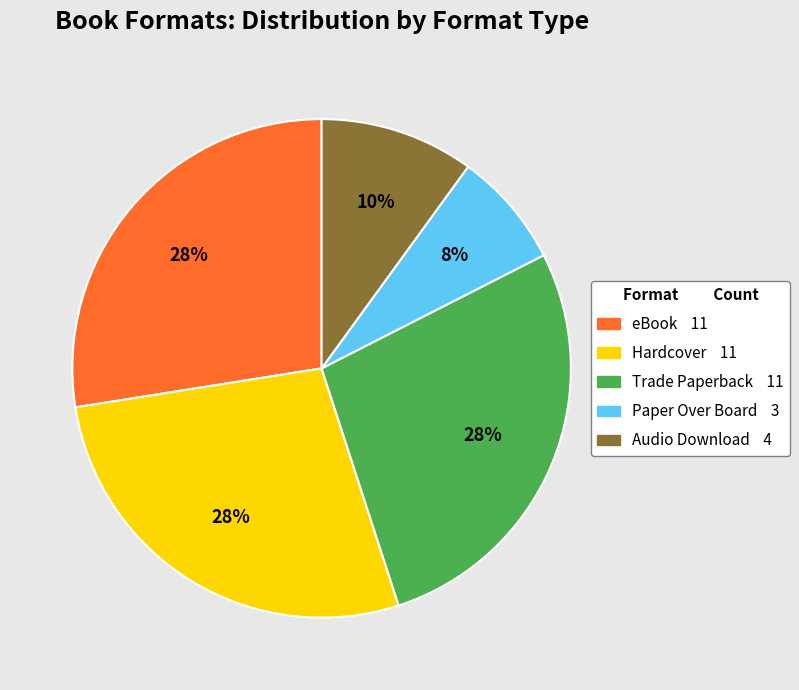

To the nearest percent, what percentage of the pie is Audio Download?

10%